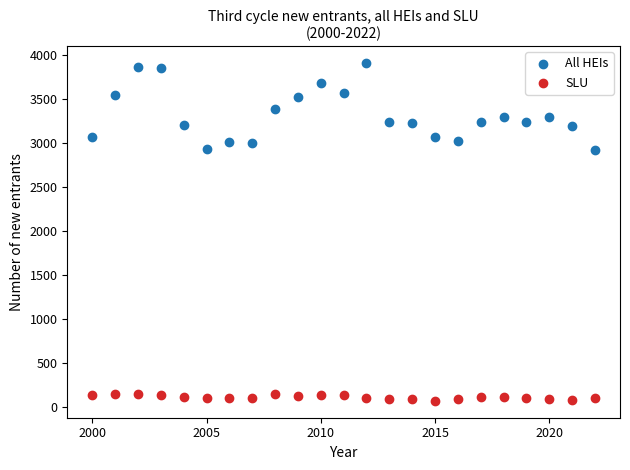

What are all the series names shown in the legend?

All HEIs, SLU